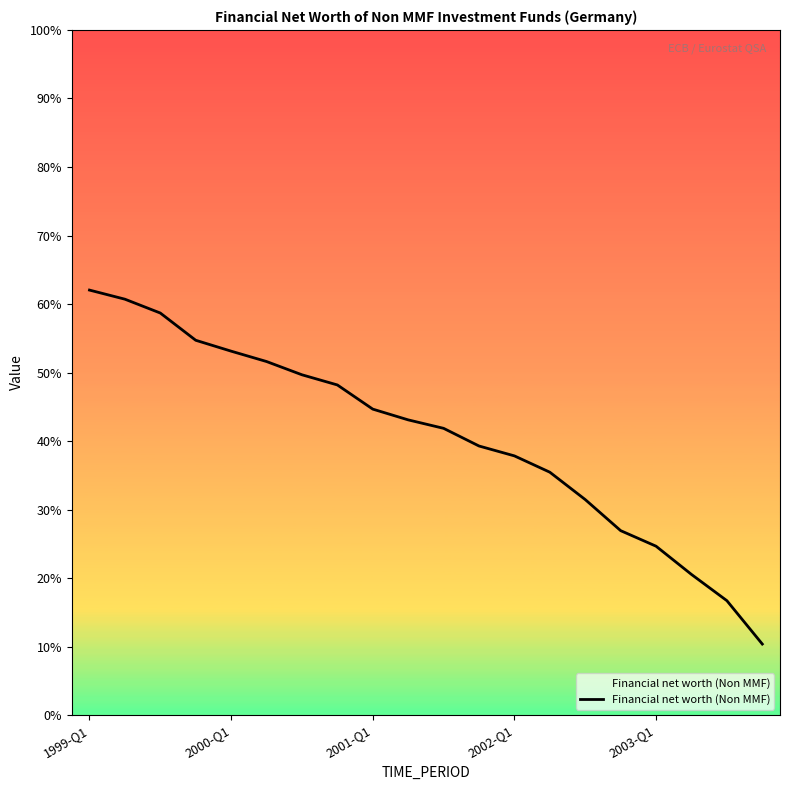

What is the difference between the maximum and second lowest values?

40797